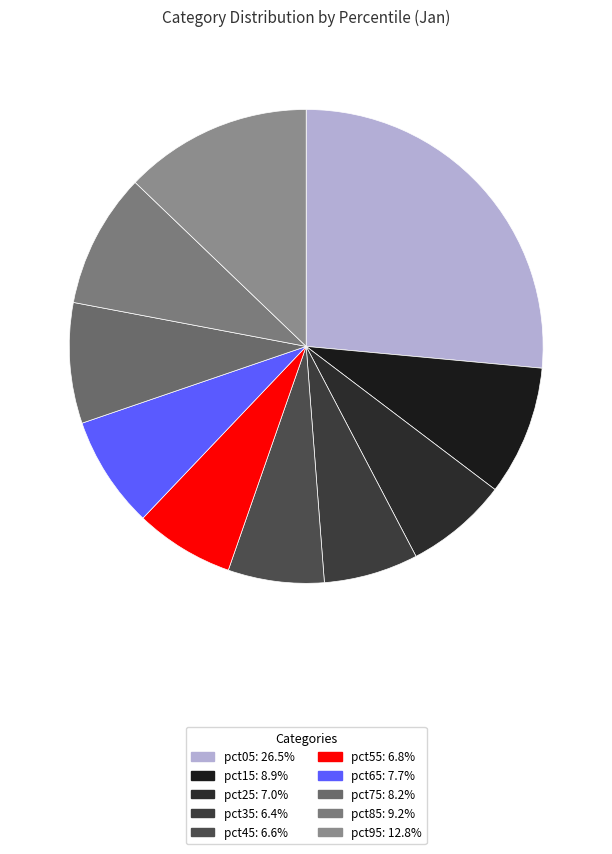

What percentage is the pct05 slice, to the nearest percent?

26%